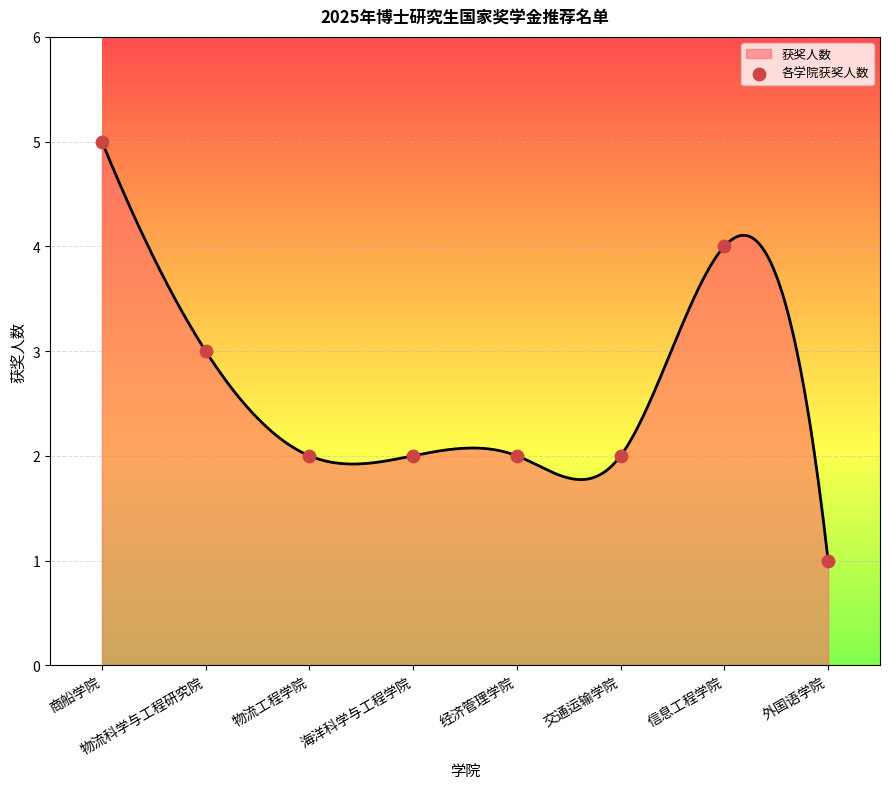

Approximately how many times larger is the value at 信息工程学院 compared to 物流科学与工程研究院?

1.3